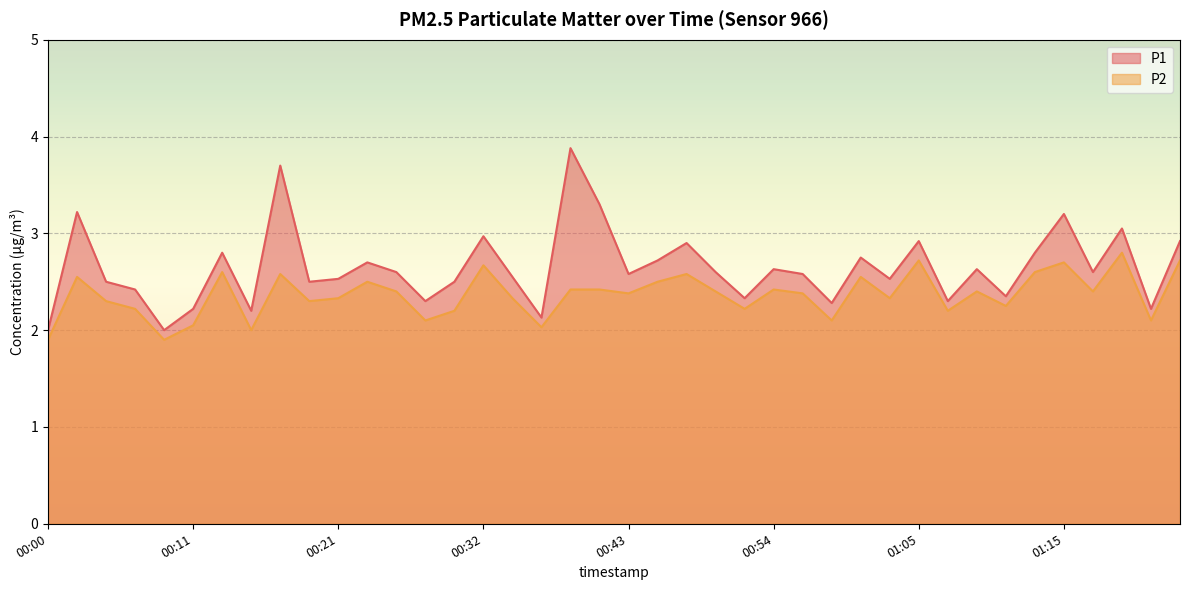

What is the total value across all series at 00:28?

4.4